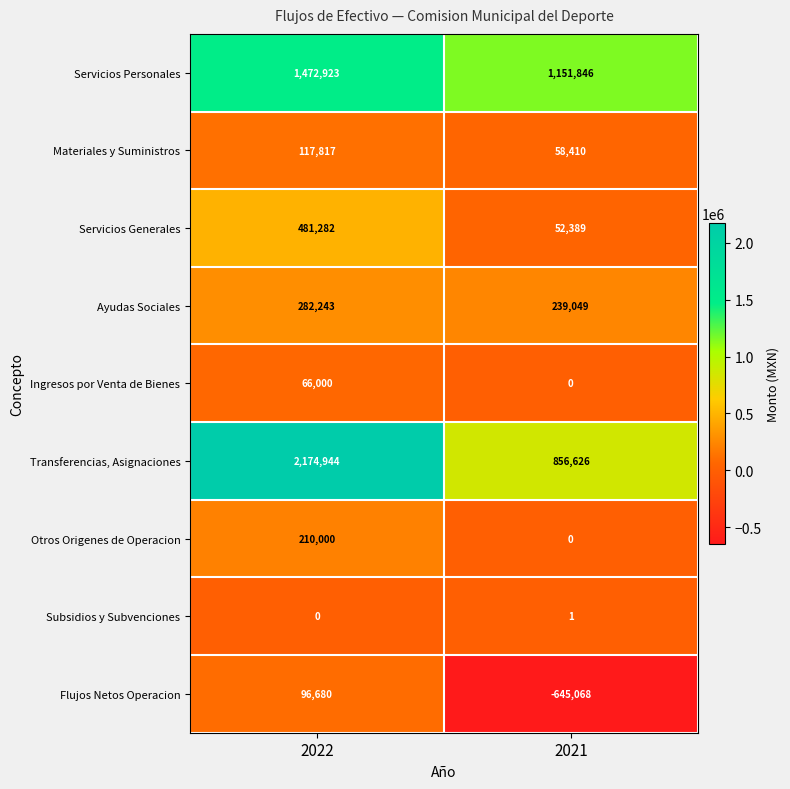

List the labels in order of Materiales y Suministros value, smallest first.

2021, 2022